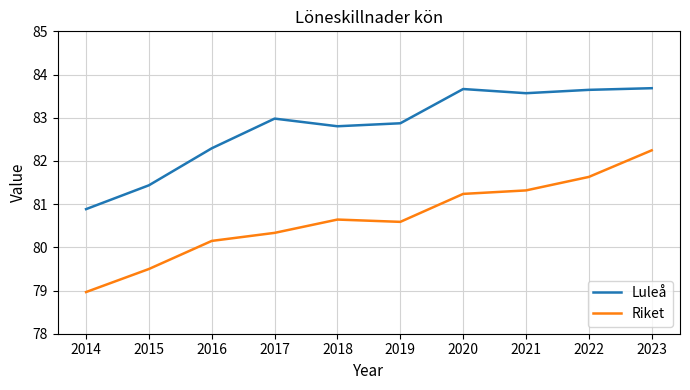

At which category is the sum across all series the highest?

2023